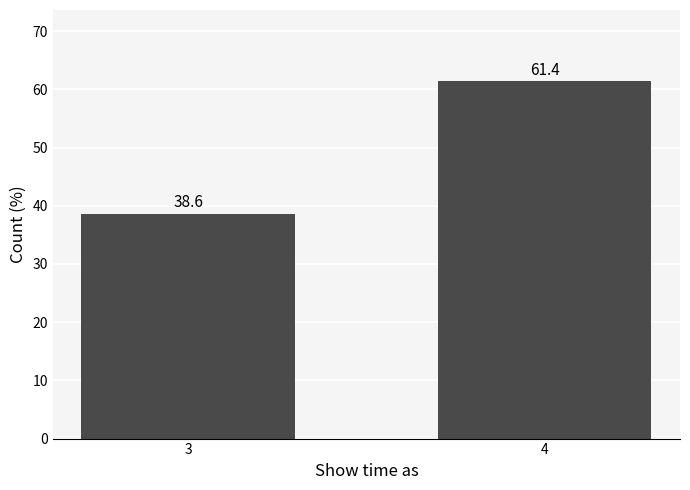

Reading left to right, transcribe all the data shown in this chart.

3=38.6	4=61.4